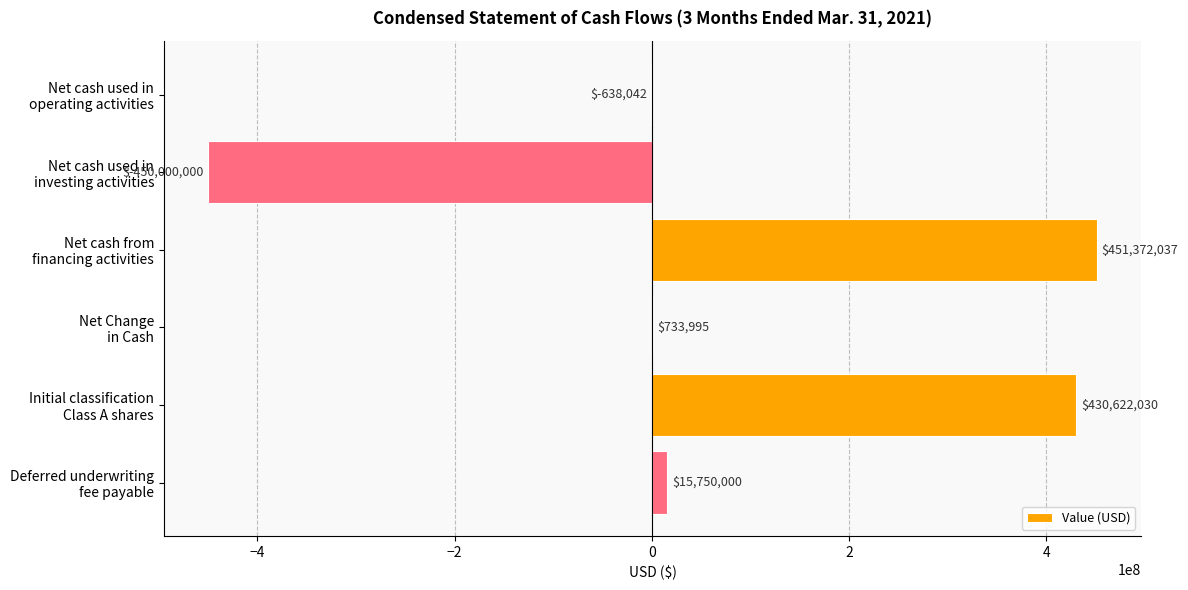

What is the sum of all values?

447840020